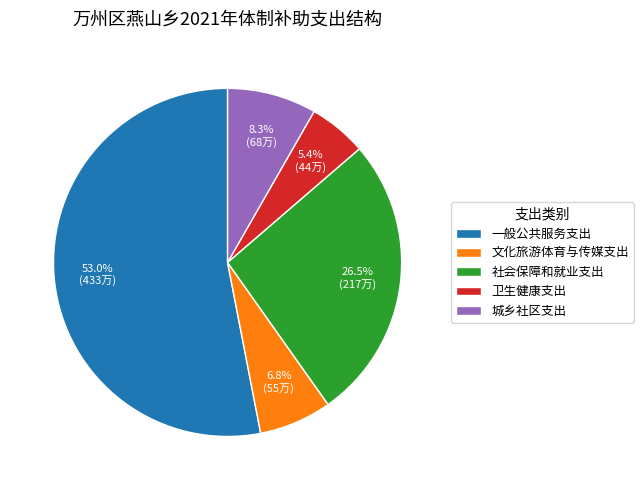

How many slices are in this pie chart?

5